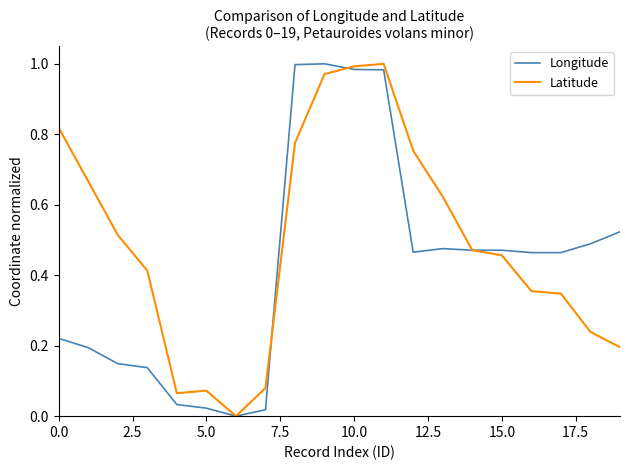

What are all the series names shown in the legend?

Longitude, Latitude